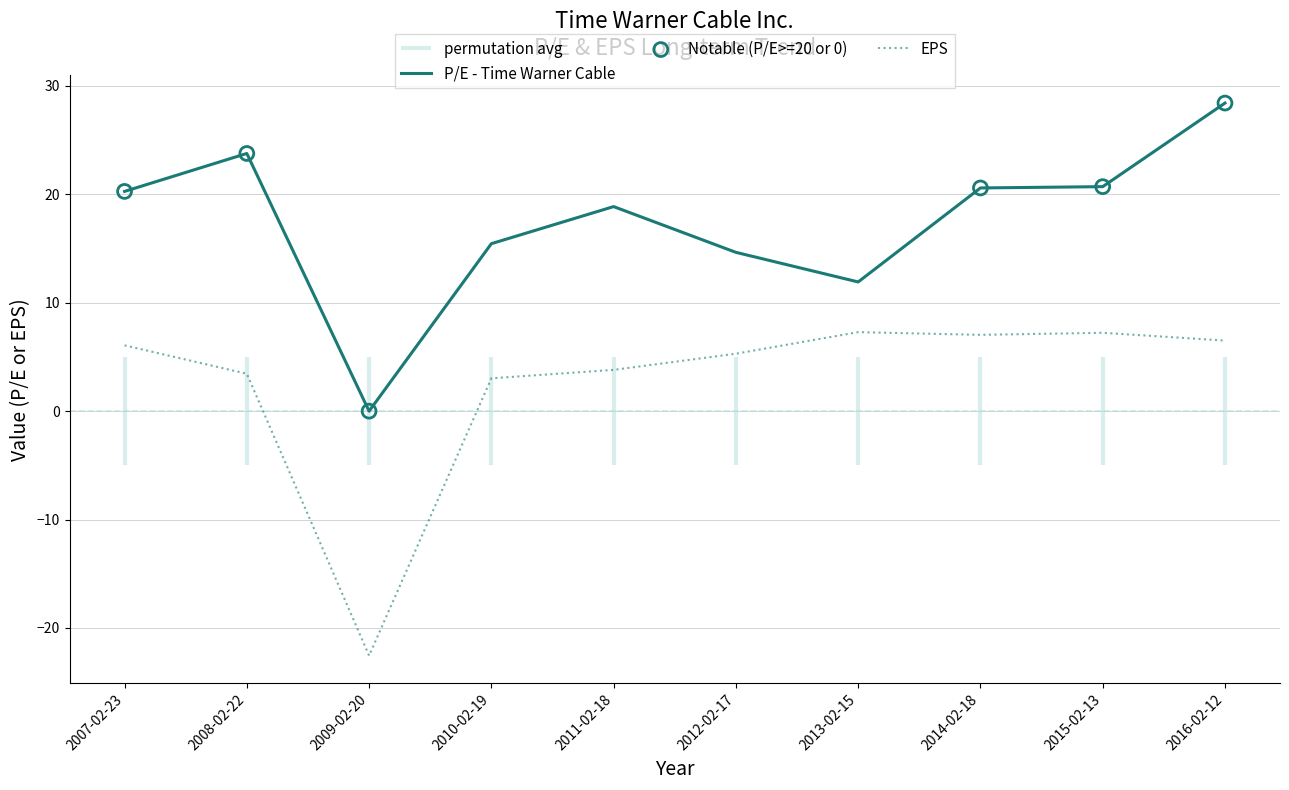

At how many categories does at least one series exceed -13?

10